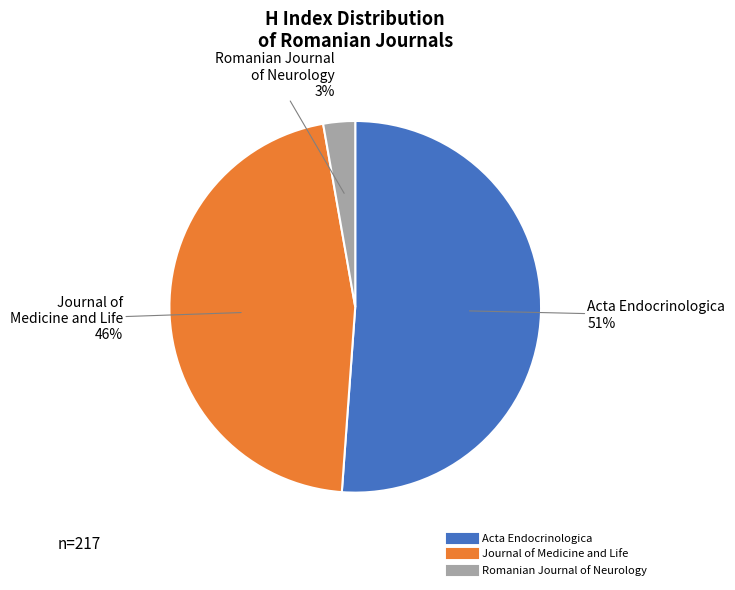

How many slices are in this pie chart?

3